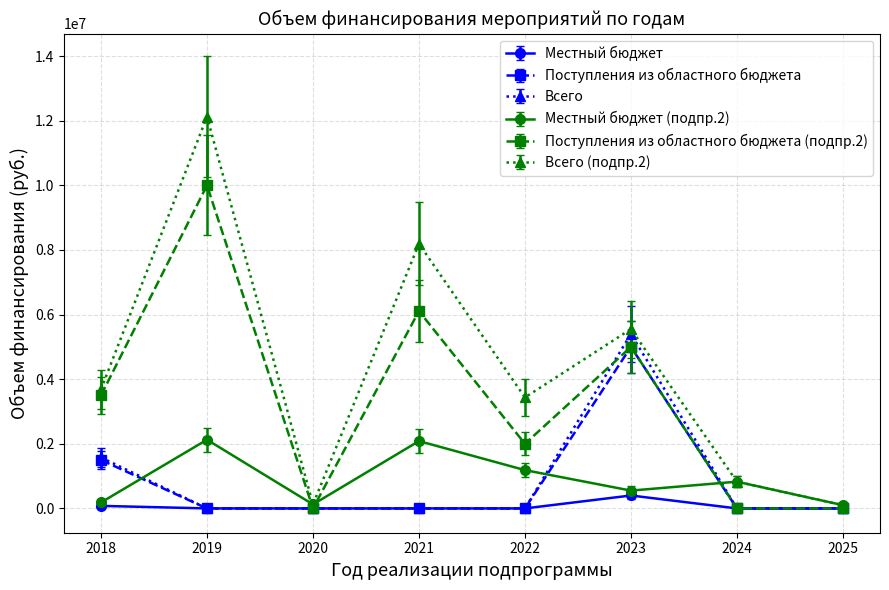

Is this an area chart (filled region under the line)?

No